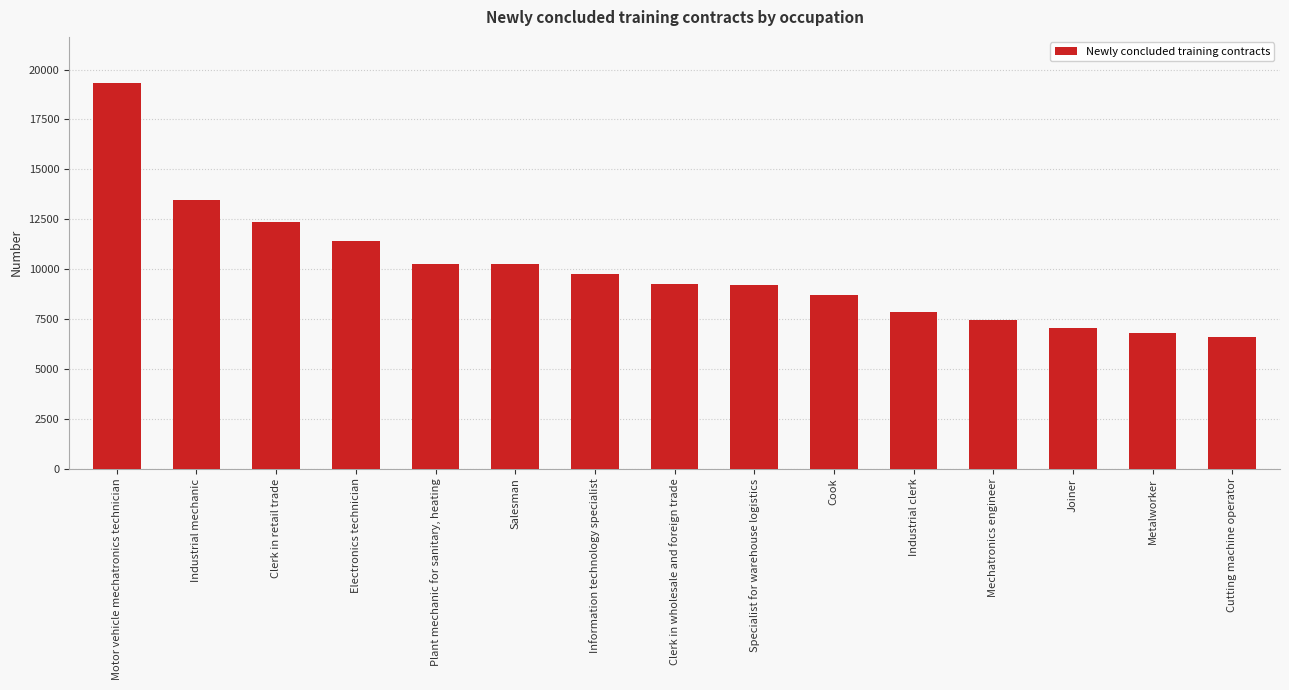

The chart shows a value of 9195 at Specialist for warehouse logistics. True or false?

True